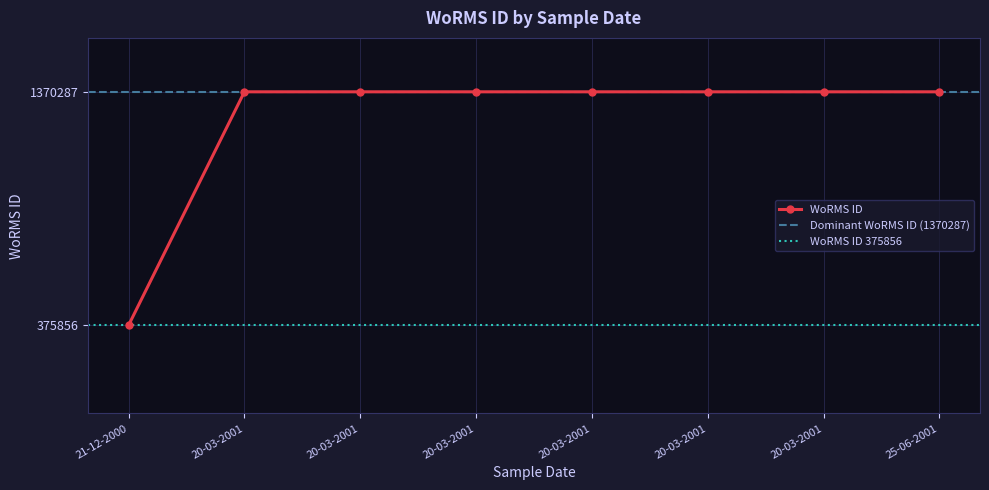

True or false: the data has more than 1 interior local peaks.

False